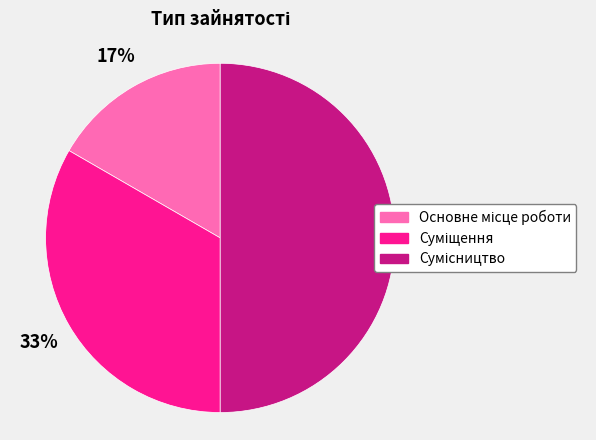

To the nearest percent, what is the average slice percentage?

33%